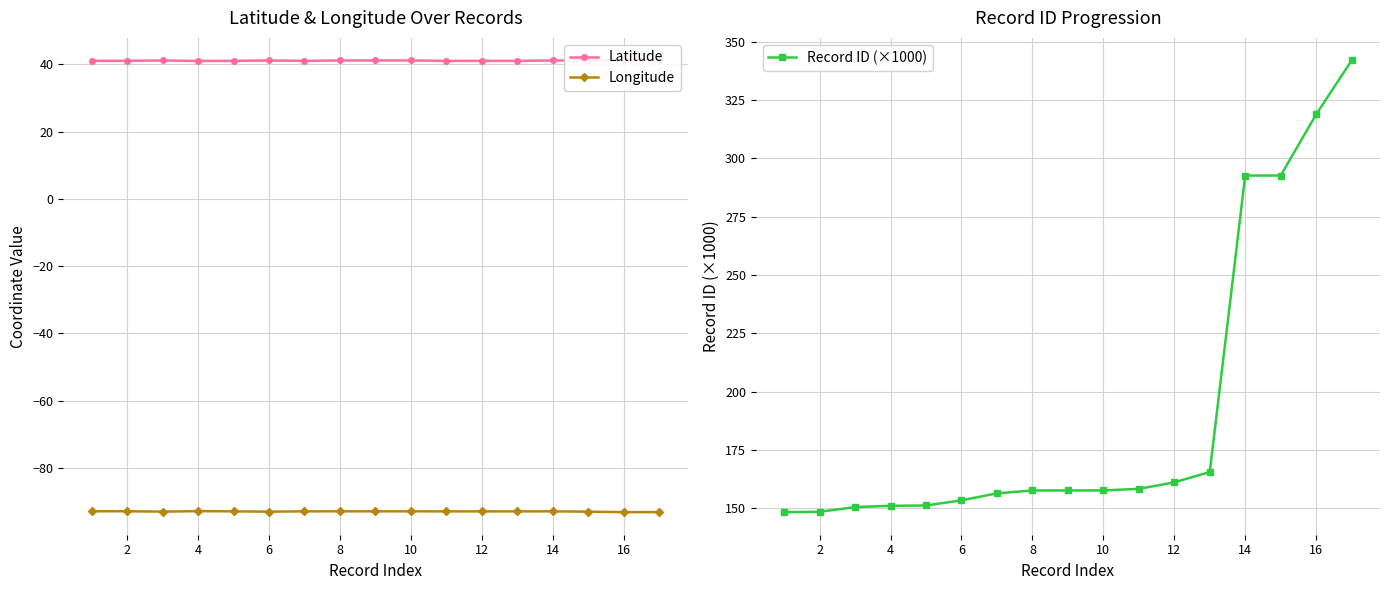

Which series has the largest total across all categories?

Record ID (×1000)